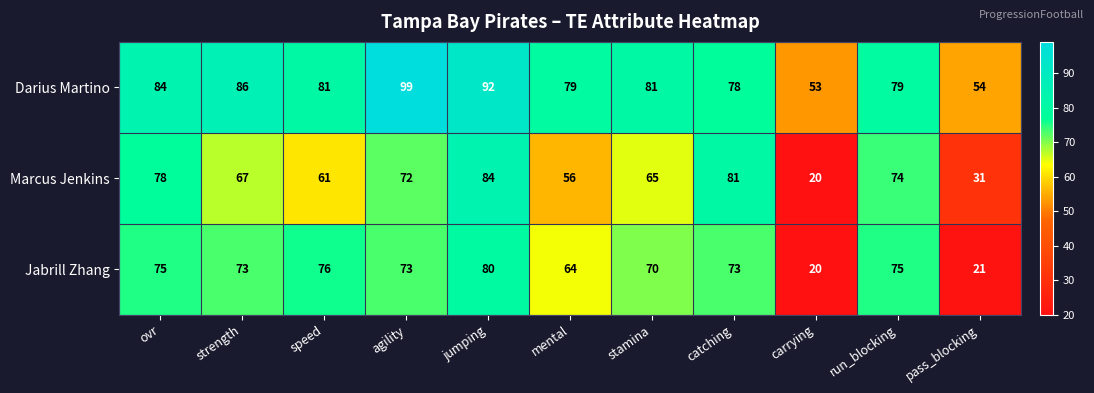

The value of Marcus Jenkins at carrying is 20. True or false?

True